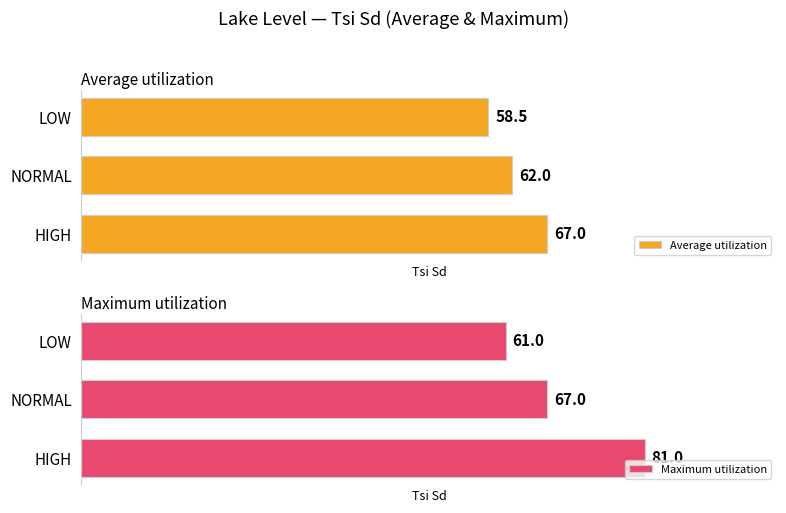

How many data points does each series have?

3